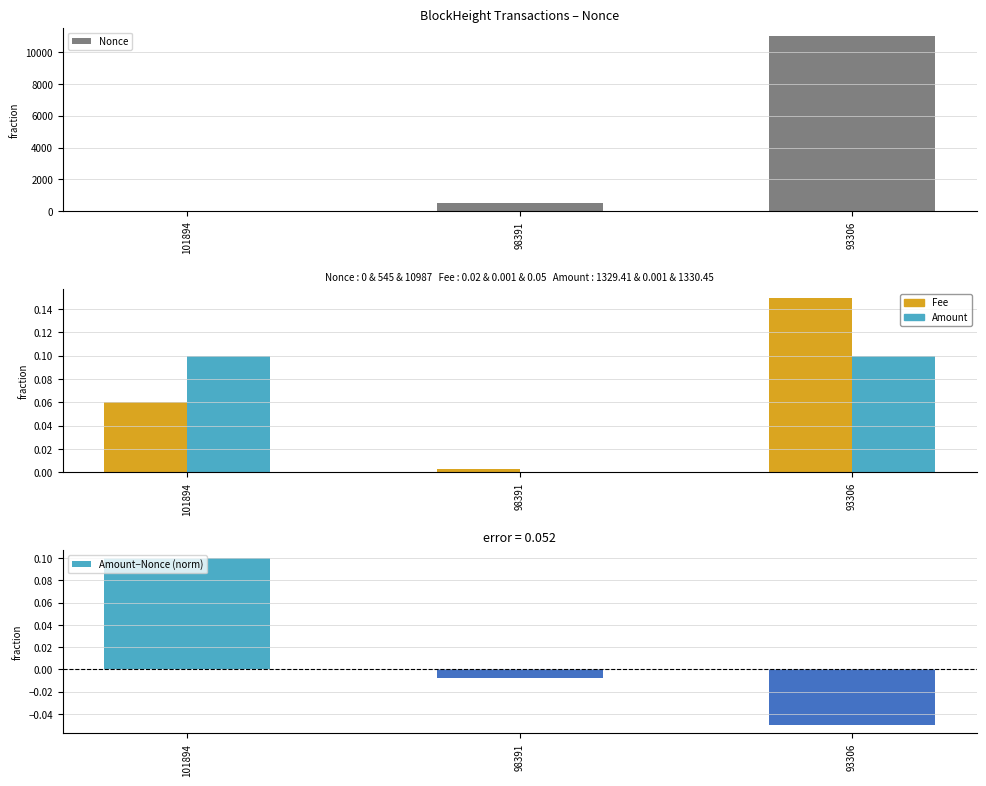

Which label corresponds to the smallest value in the chart?

93306